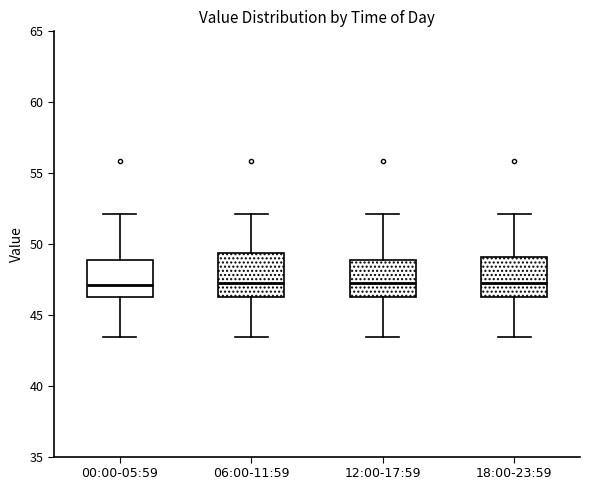

Where is the upper edge of the box for 06:00-11:59 on the y-axis? The values are not printed on the chart, so give them approximately, as read against the axis.

49.5